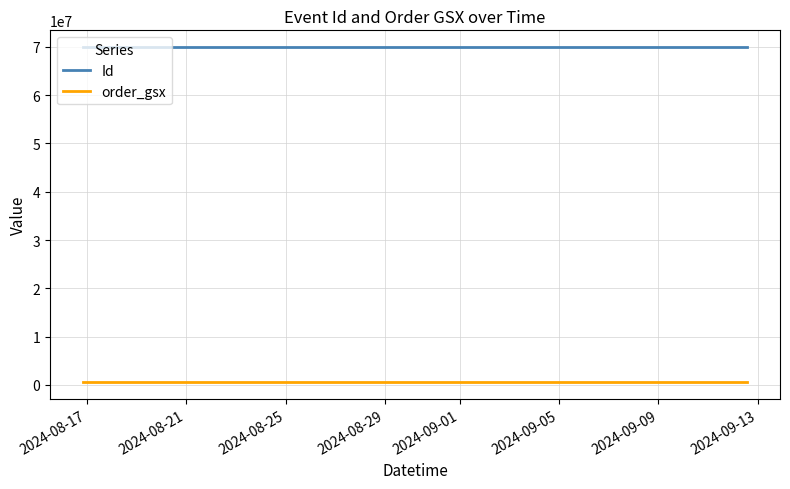

True or false: Id and order_gsx cross at least once.

False